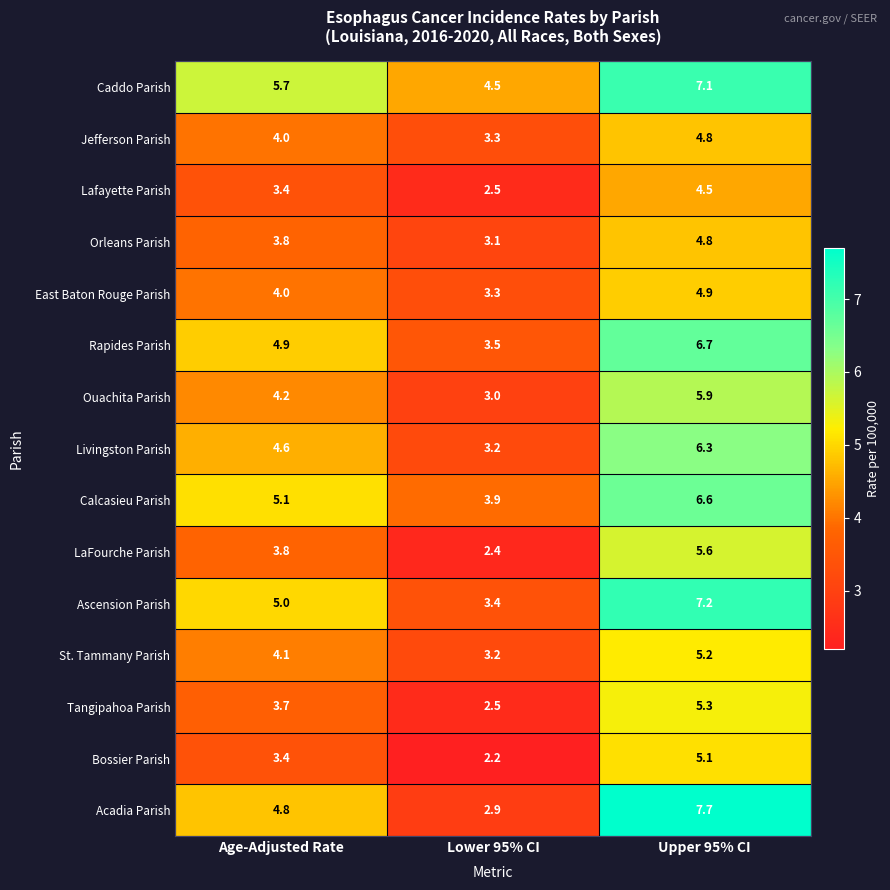

What is the sum of all Tangipahoa Parish values?

11.5